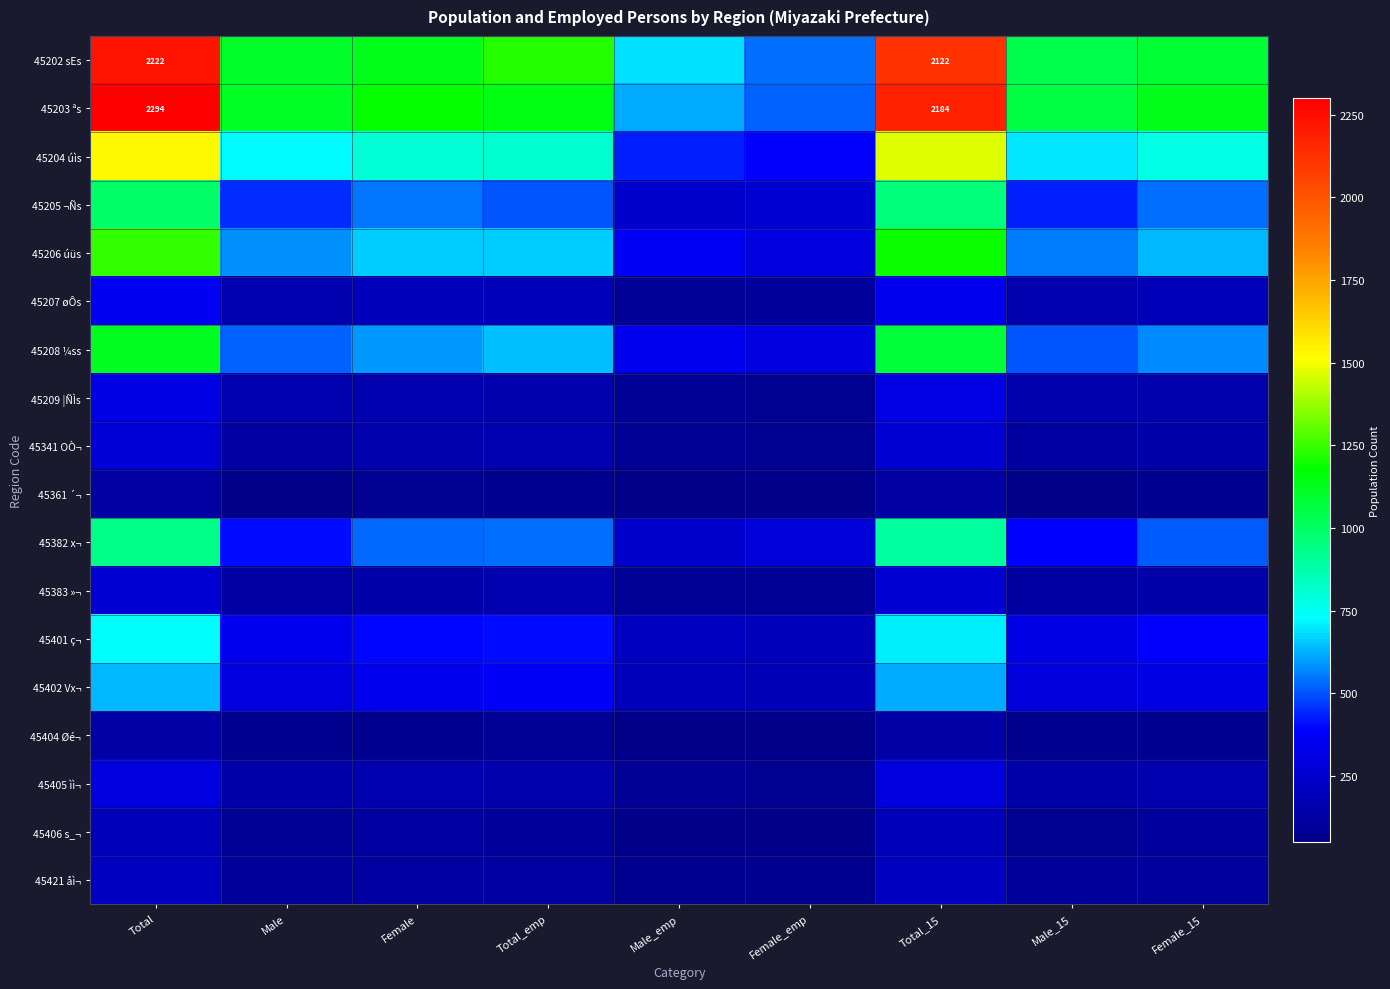

What is the sum of the 45361 ´¬ values at Total_15 and Female_15?

187